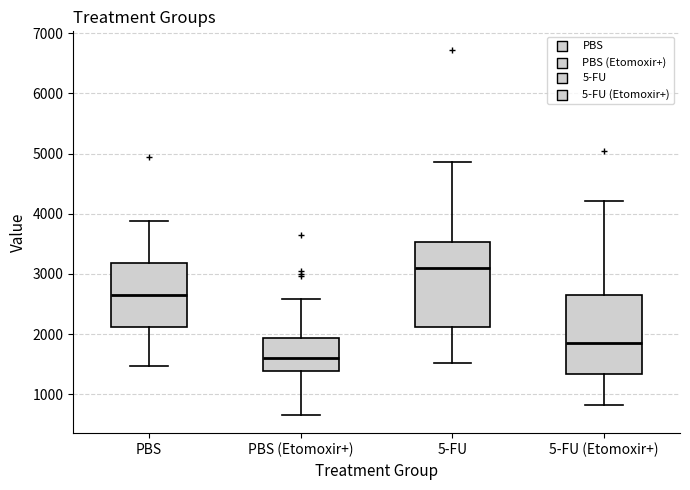

Reading left to right, read every box against the y-axis: the position of its median line, the range the box covers, and the ends of its whiskers. The values are not printed on the chart, so give them approximately, as read against the axis.

PBS: median 2700, box 2100 to 3200, whiskers 1500 to 3900
PBS (Etomoxir+): median 1600, box 1400 to 1900, whiskers 700 to 2600
5-FU: median 3100, box 2100 to 3500, whiskers 1500 to 4900
5-FU (Etomoxir+): median 1900, box 1300 to 2700, whiskers 800 to 4200